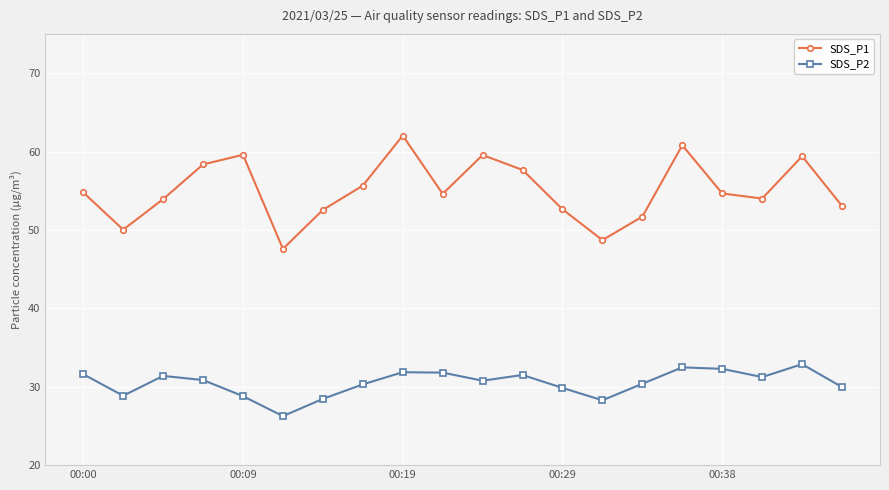

What is the average value of the SDS_P2 series?

30.5